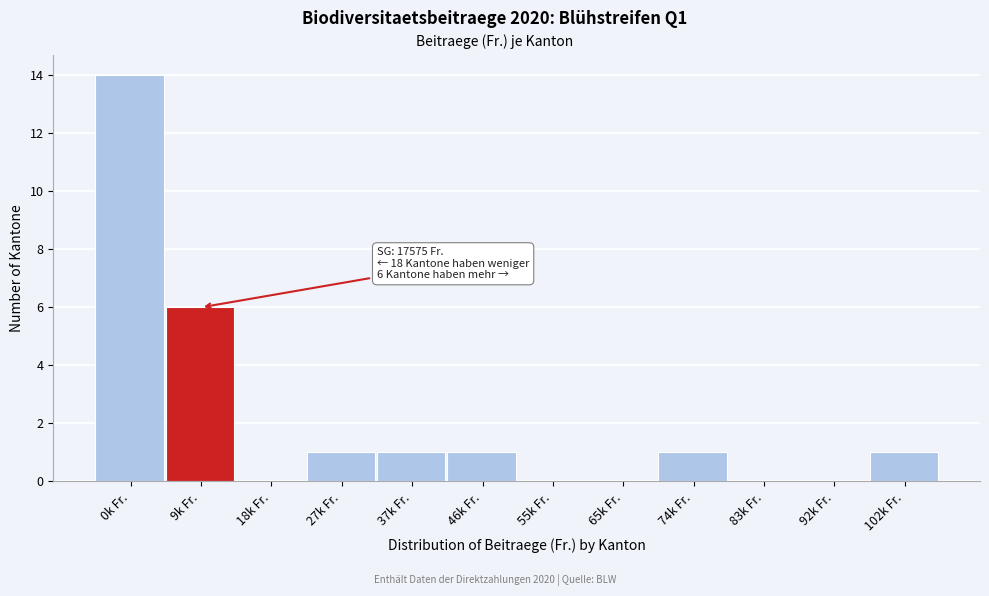

Reading right to left, what are all the values shown in this chart?

102k Fr.=1	92k Fr.=0	83k Fr.=0	74k Fr.=1	65k Fr.=0	55k Fr.=0	46k Fr.=1	37k Fr.=1	27k Fr.=1	18k Fr.=0	9k Fr.=6	0k Fr.=14